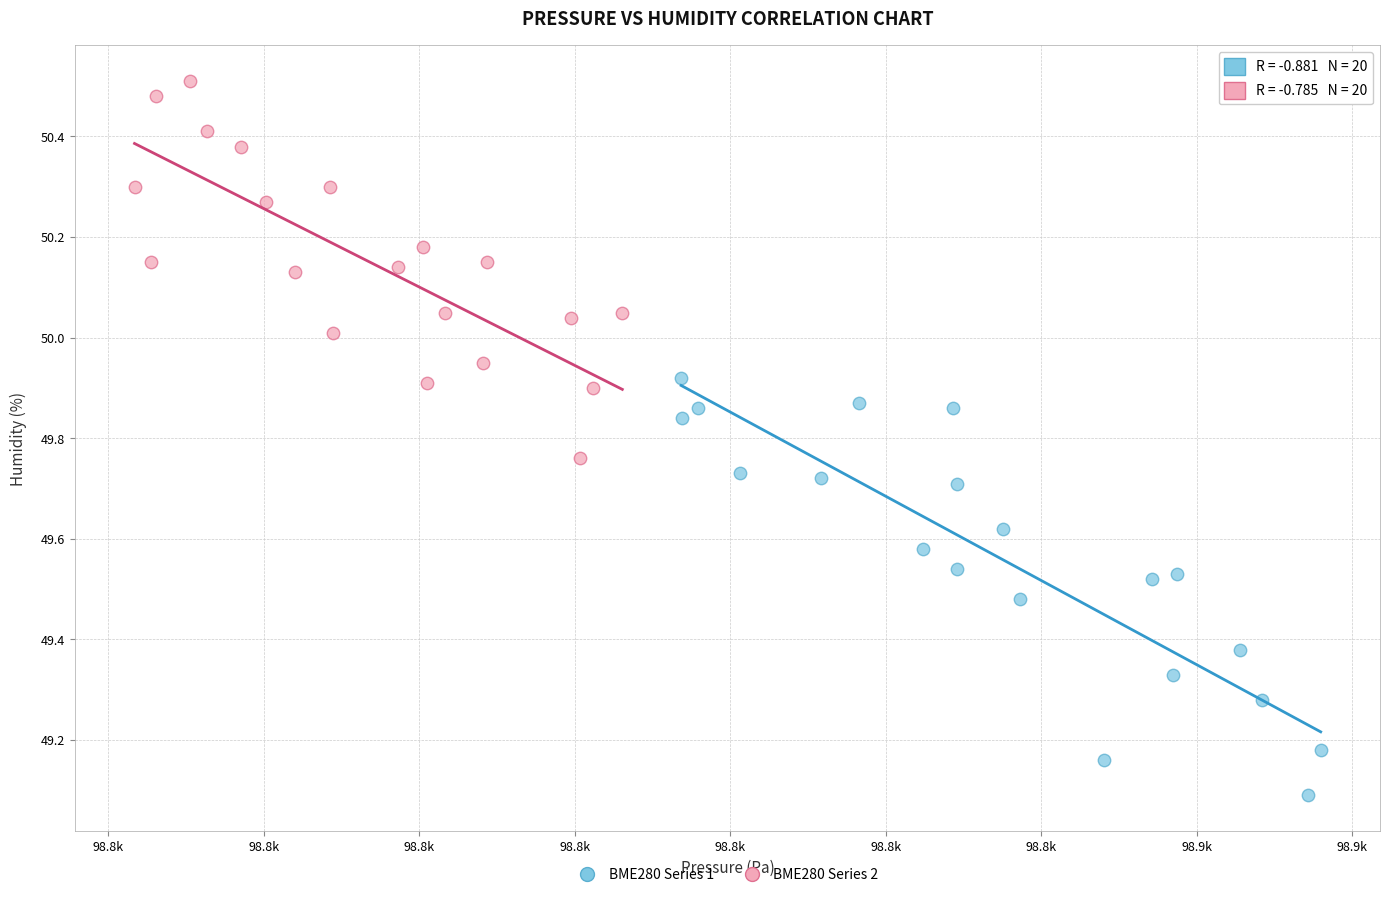

Which series reaches the maximum Y coordinate?

BME280 Series 2